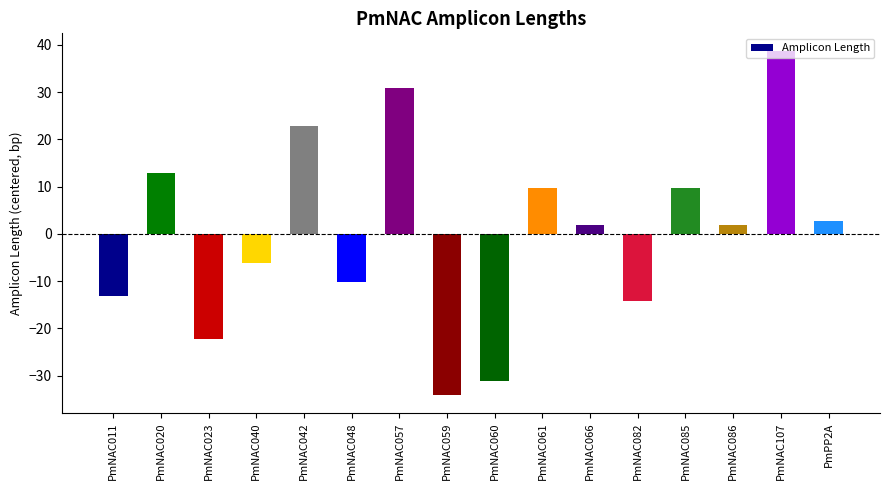

What is the value of the 14th bar from the left?

1.8